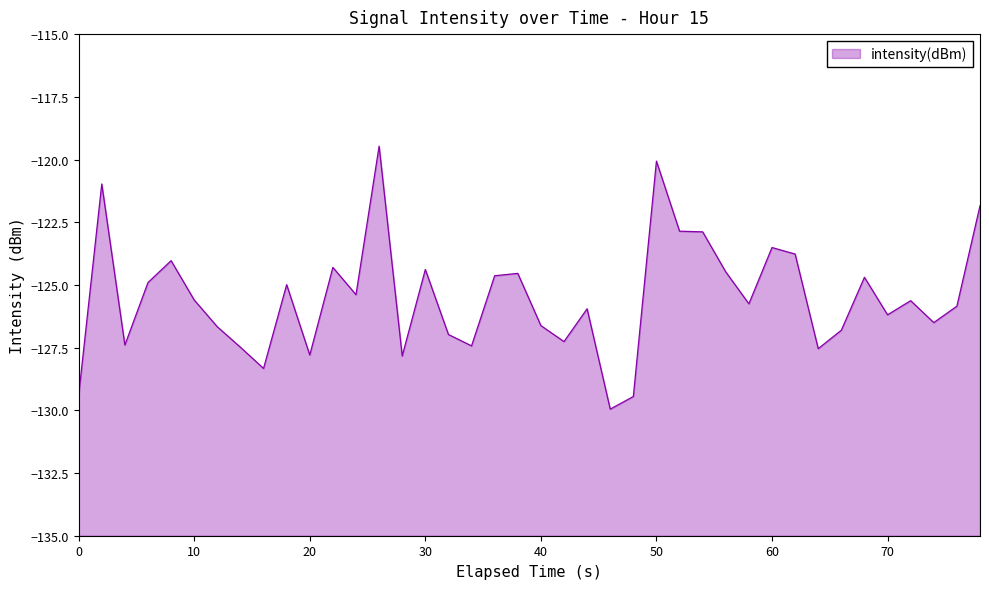

How many data points are above -125?

17